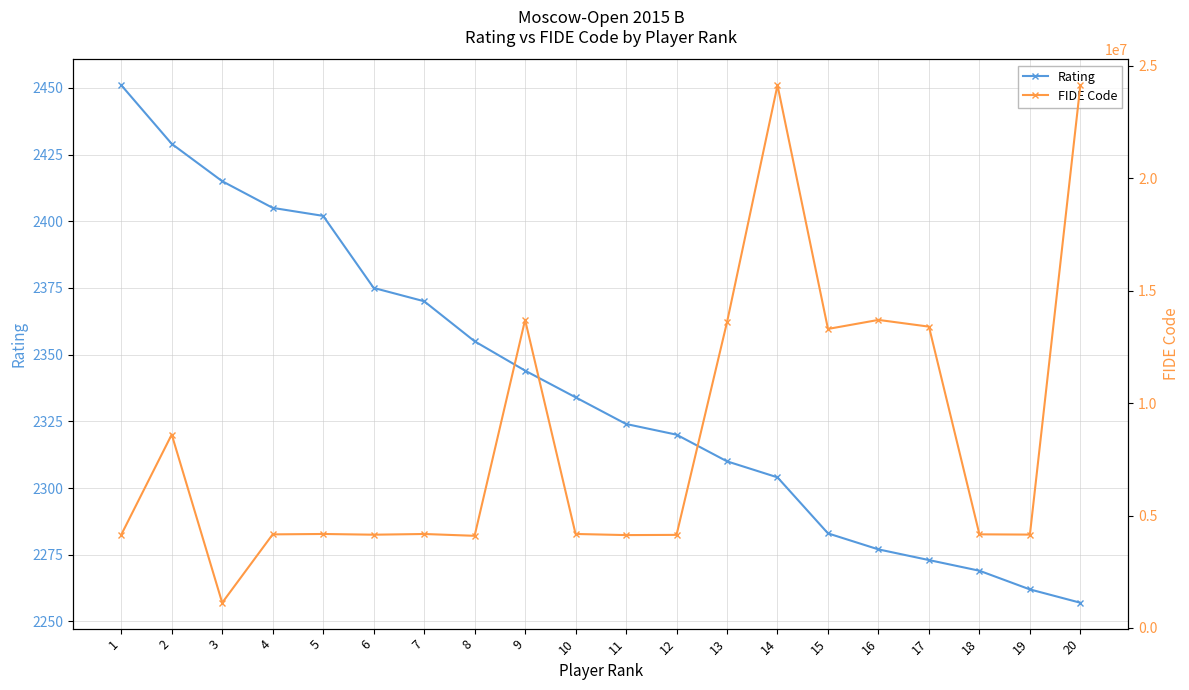

Reading left to right, extract all data points from this chart.

Rating: 2451	2429	2415	2405	2402	2375	2370	2355	2344	2334	2324	2320	2310	2304	2283	2277	2273	2269	2262	2257
FIDE Code: 4147103	8605114	1122681	4164083	4181751	4149351	4180917	4100123	13704788	4182146	4131827	4141296	13601717	24142654	13301314	13702971	13403893	4165810	4153987	24145084